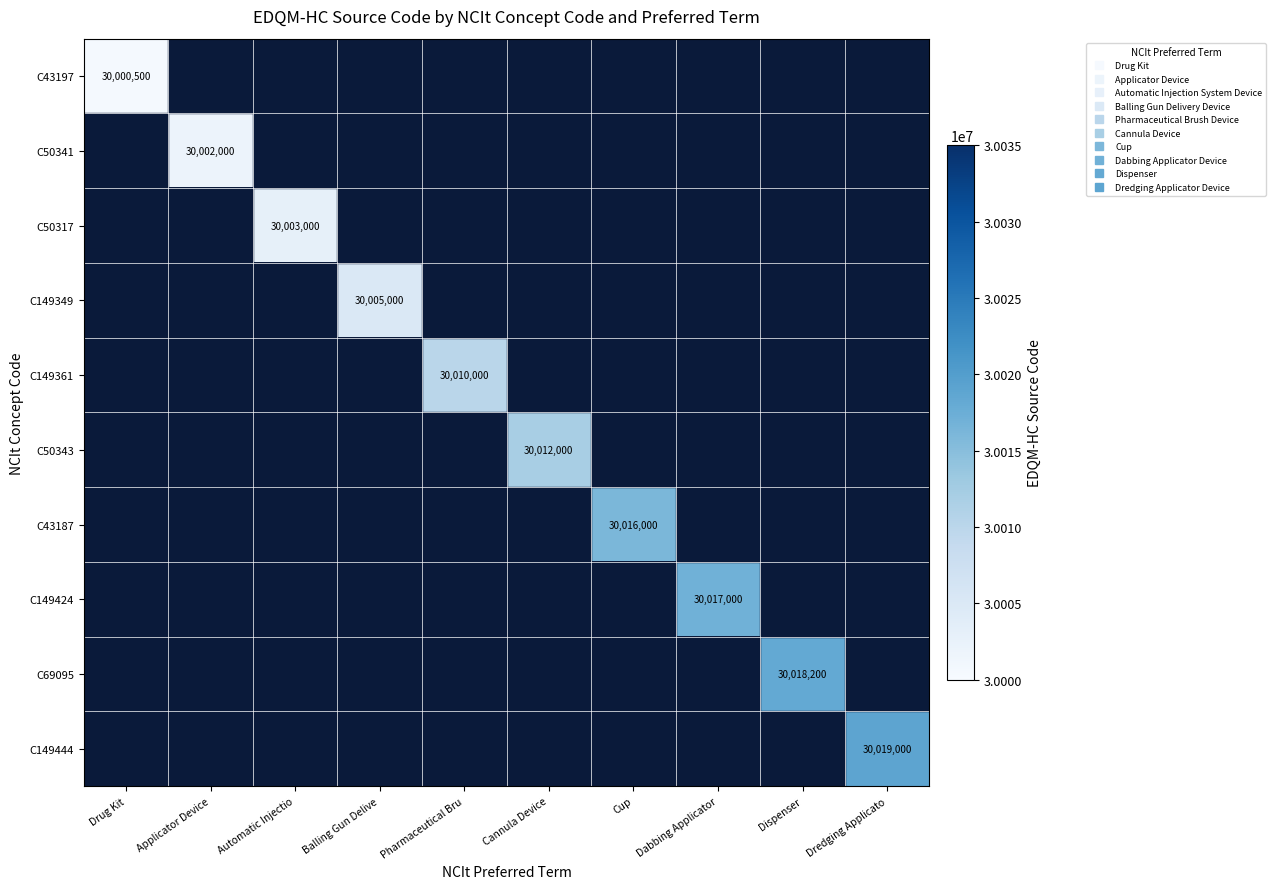

How many series are shown in this chart?

10